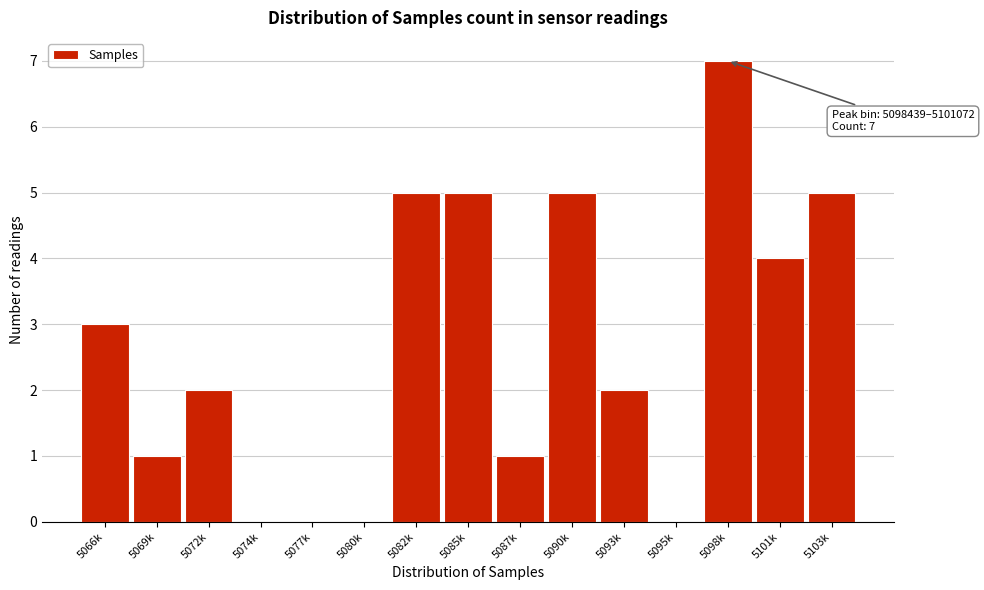

Reading left to right, extract all data points from this chart.

5066k=3	5069k=1	5072k=2	5074k=0	5077k=0	5080k=0	5082k=5	5085k=5	5087k=1	5090k=5	5093k=2	5095k=0	5098k=7	5101k=4	5103k=5